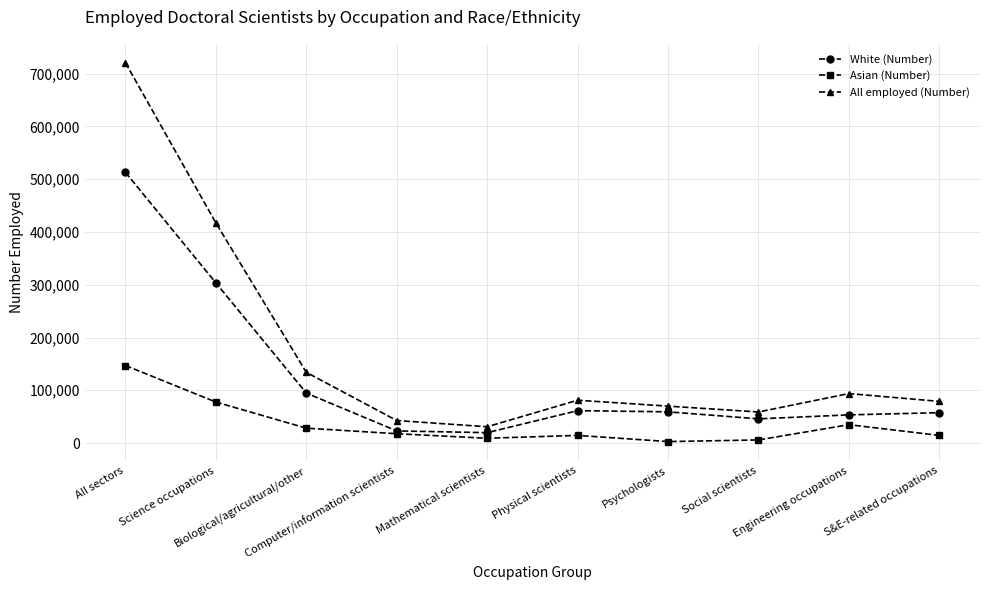

What is the value of the White (Number) point at the 6th from the left?

61300